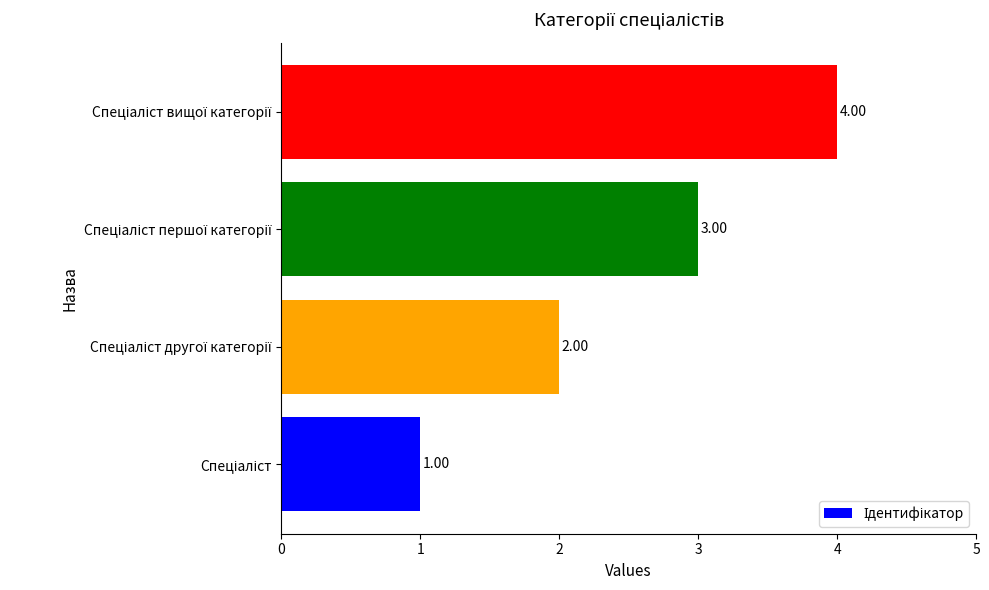

What is the difference between the maximum and minimum values?

3